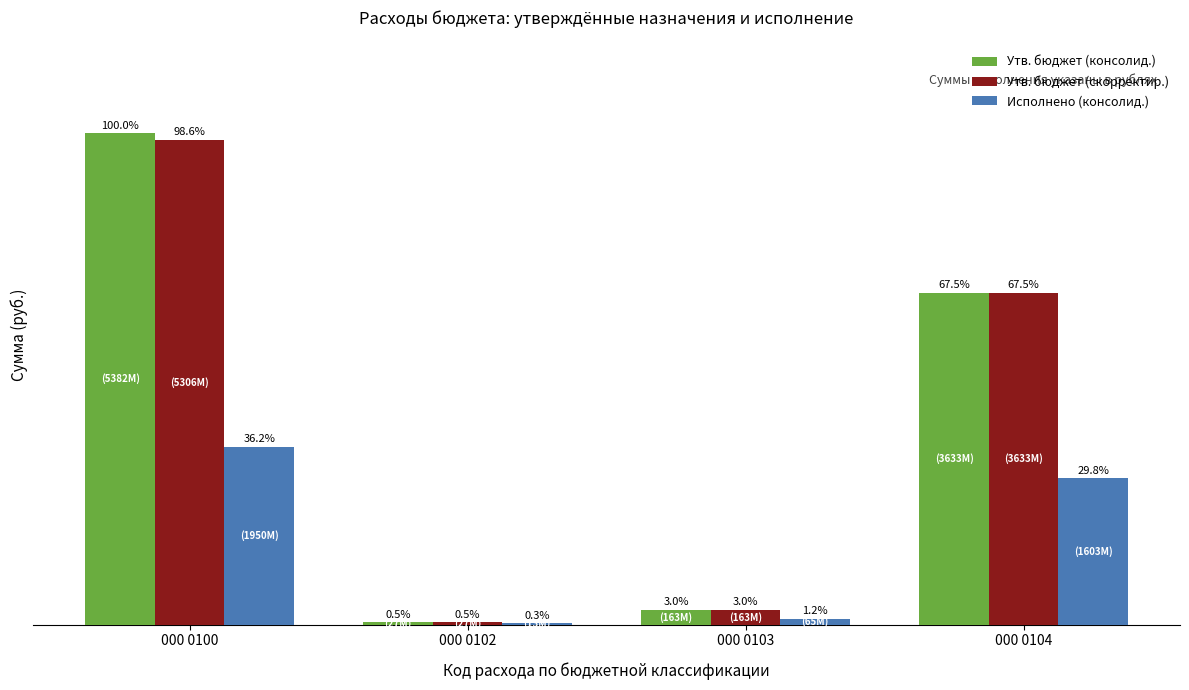

What is the minimum value for Утв. бюджет (скорректир.)?

27987000.0